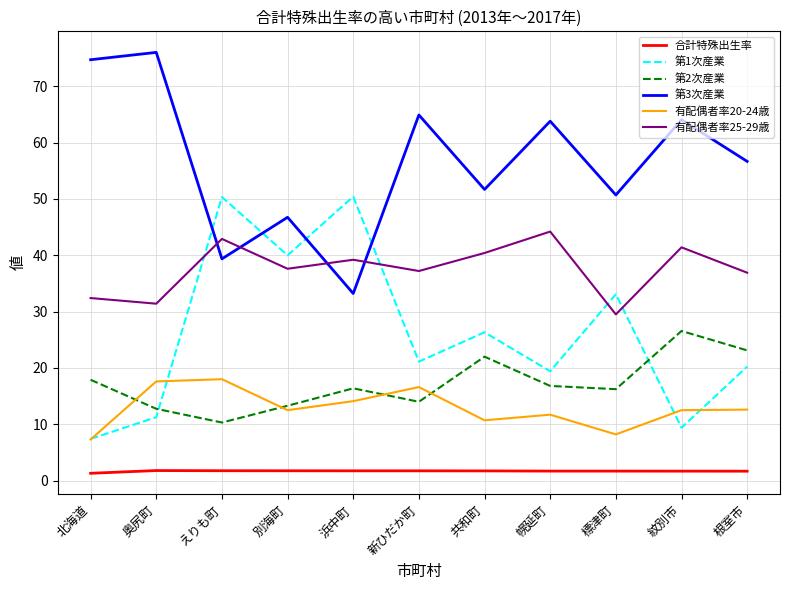

List the series in order of their peak value, lowest first.

合計特殊出生率, 有配偶者率20-24歳, 第2次産業, 有配偶者率25-29歳, 第1次産業, 第3次産業